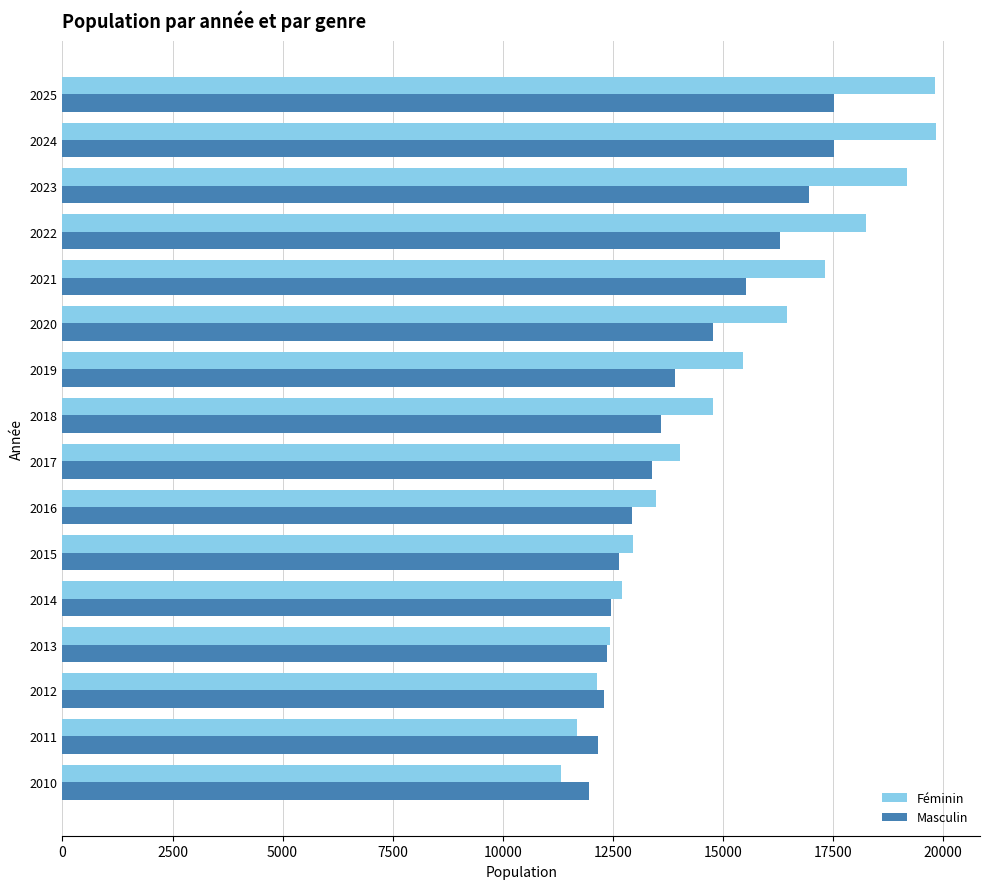

Which series has the largest total across all categories?

Féminin